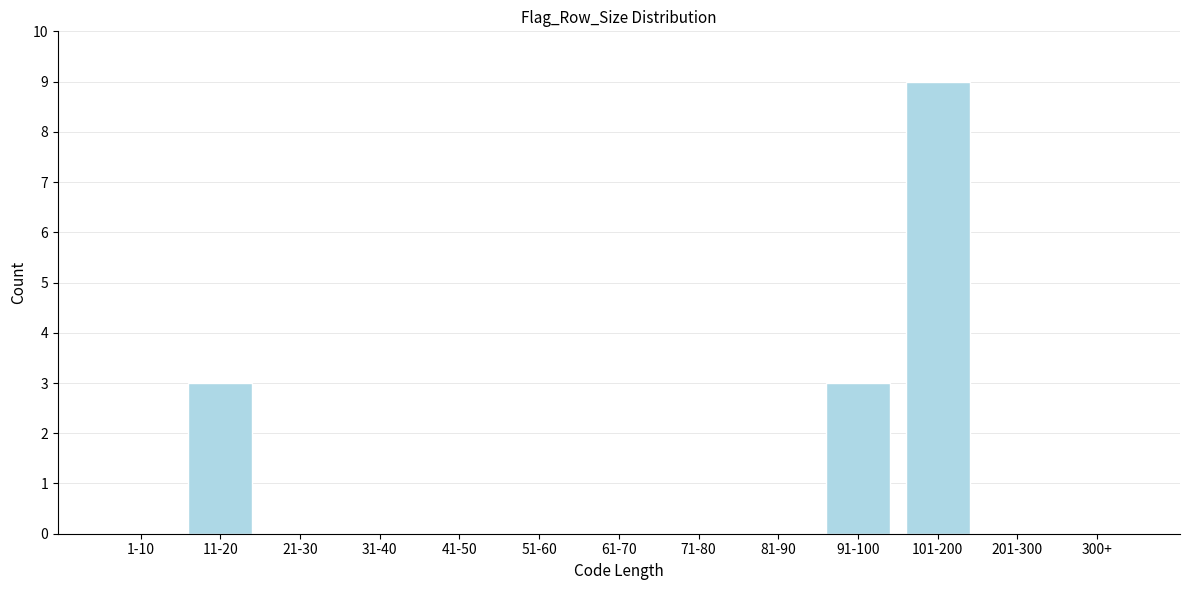

Reading right to left, transcribe all the data shown in this chart.

300+=0	201-300=0	101-200=9	91-100=3	81-90=0	71-80=0	61-70=0	51-60=0	41-50=0	31-40=0	21-30=0	11-20=3	1-10=0